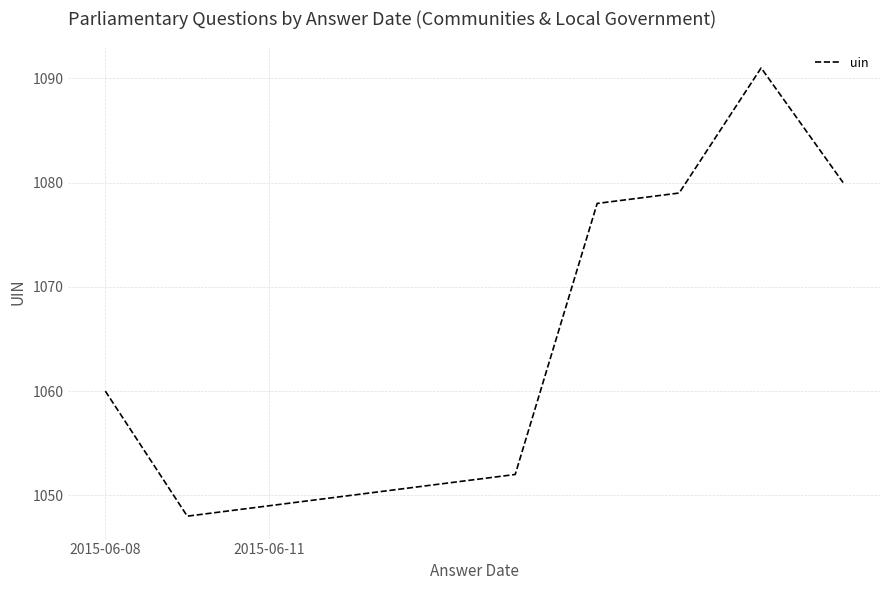

What is the difference between the maximum and minimum values?

43